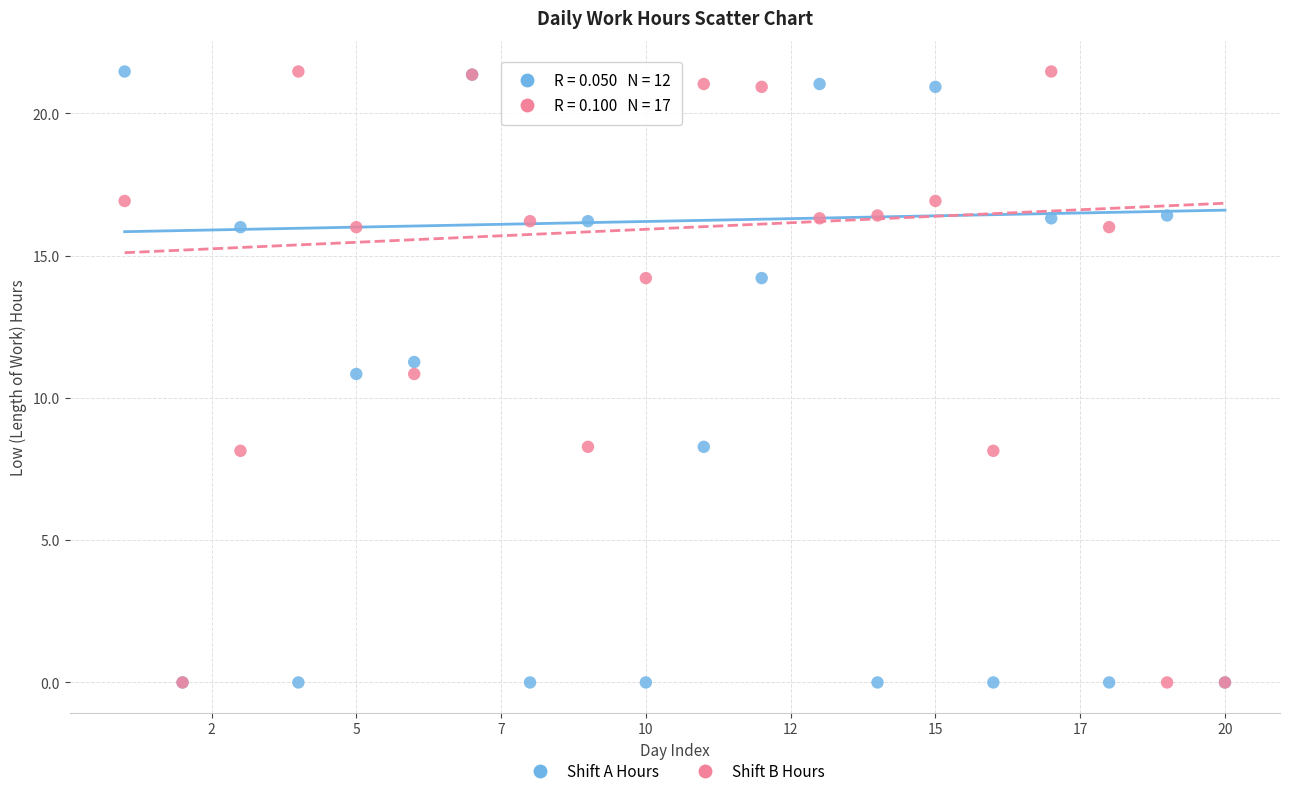

What are all the series names shown in the legend?

Shift A Hours, Shift B Hours